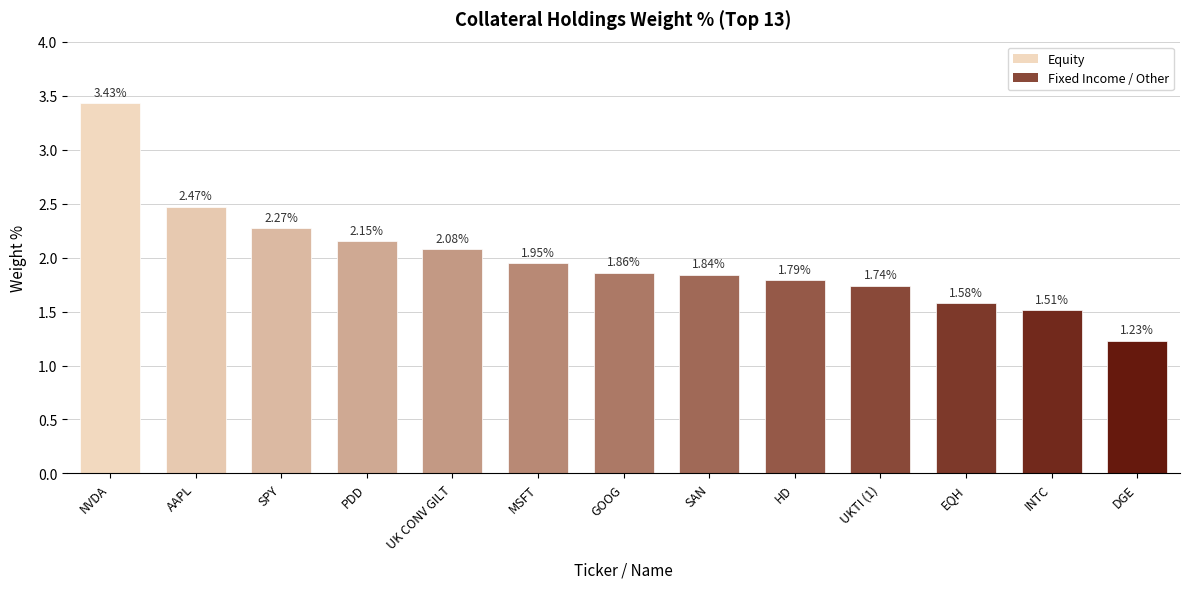

Which label corresponds to the largest value in the chart?

NVDA